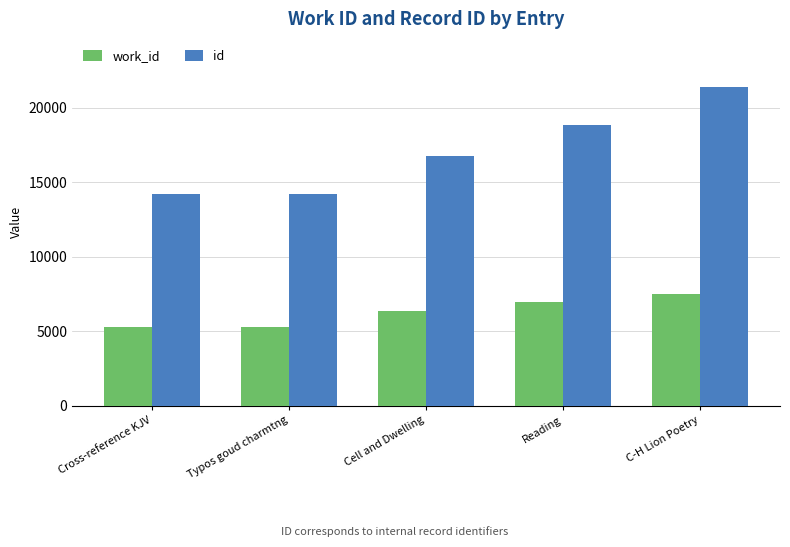

Is the value of work_id at Cell and Dwelling greater than the value of id at Cell and Dwelling?

No